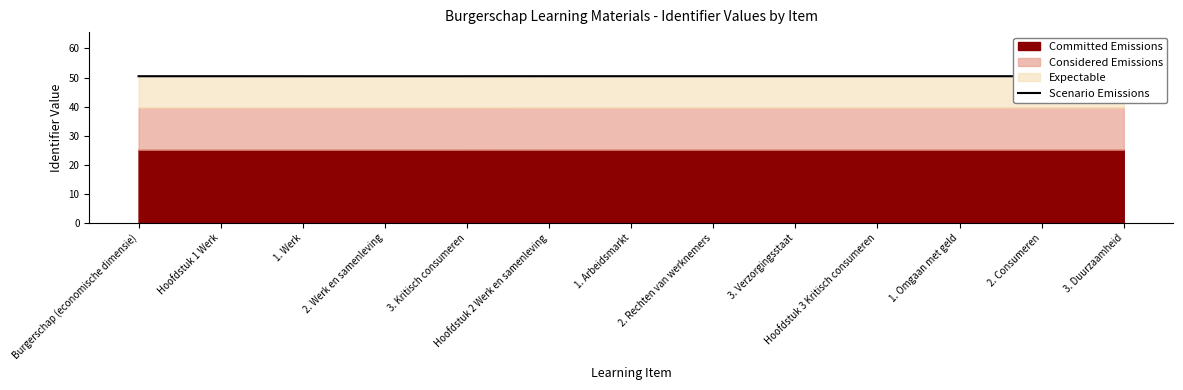

What is the ratio of the value at 3. Verzorgingsstaat to the value at 2. Werk en samenleving?

1.0